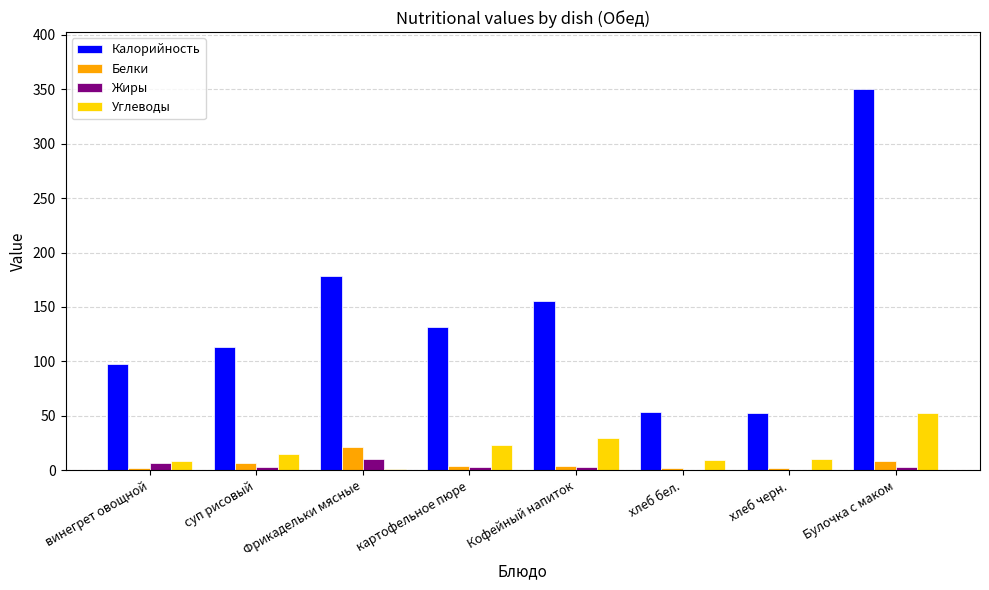

Are the bars grouped side by side (vs. stacked)?

Yes